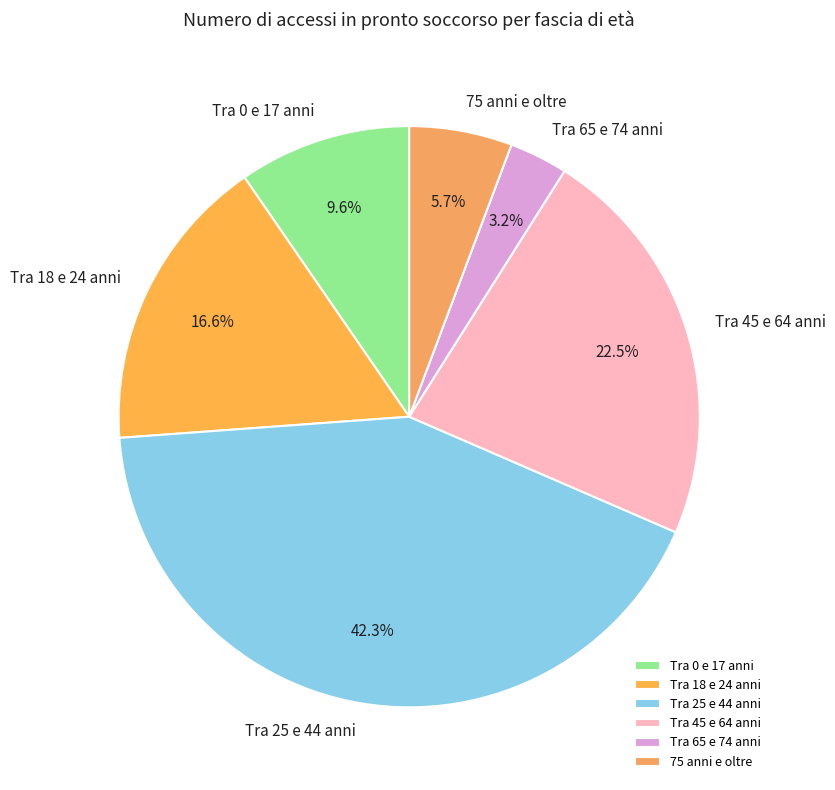

True or false: Tra 45 e 64 anni accounts for 29% of the total.

False